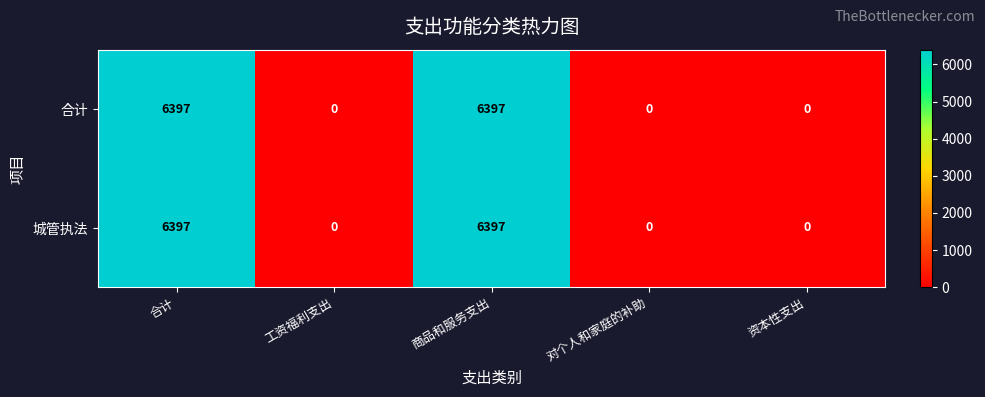

Reading left to right, list all the values displayed in this chart.

合计: 6397	0	6397	0	0
城管执法: 6397	0	6397	0	0